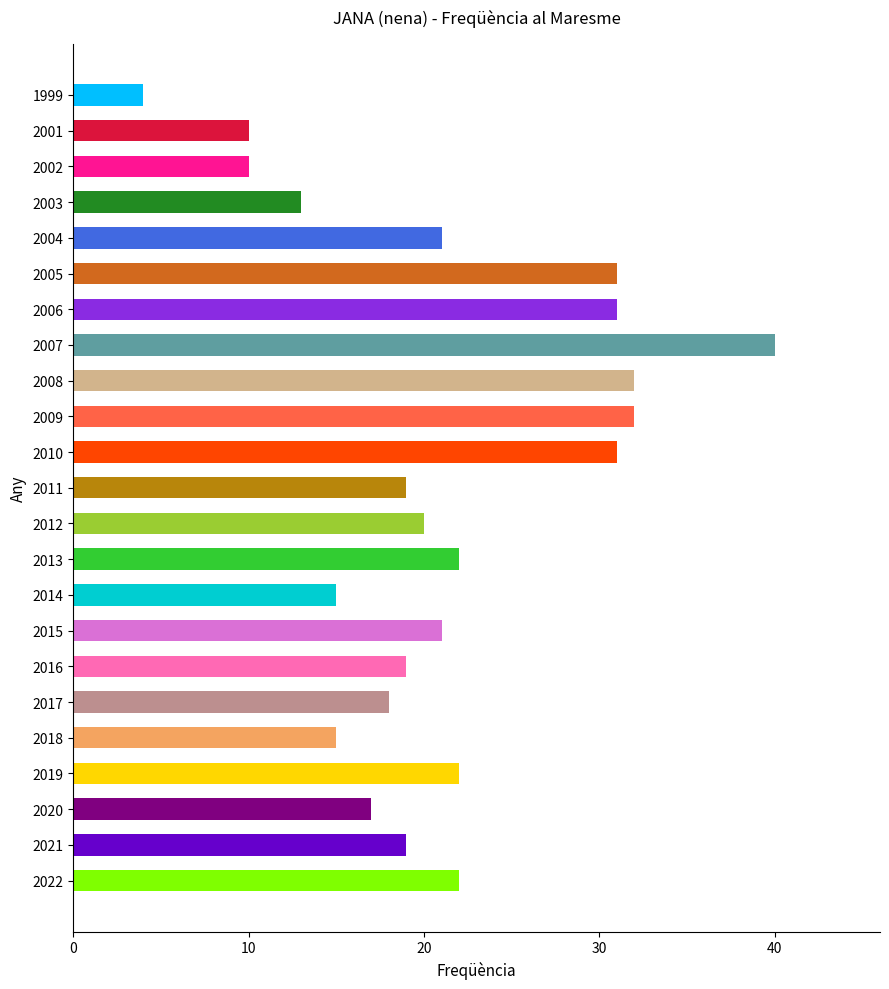

At which category does the chart reach its peak across all series?

2007